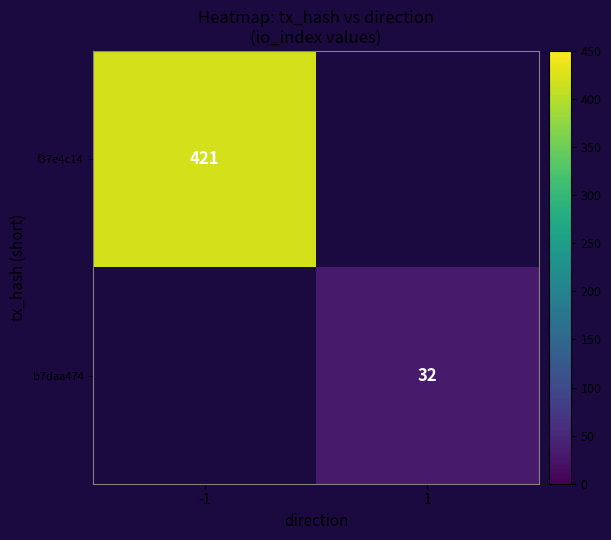

Is it true that f37e4c14 equals 745 at -1?

False